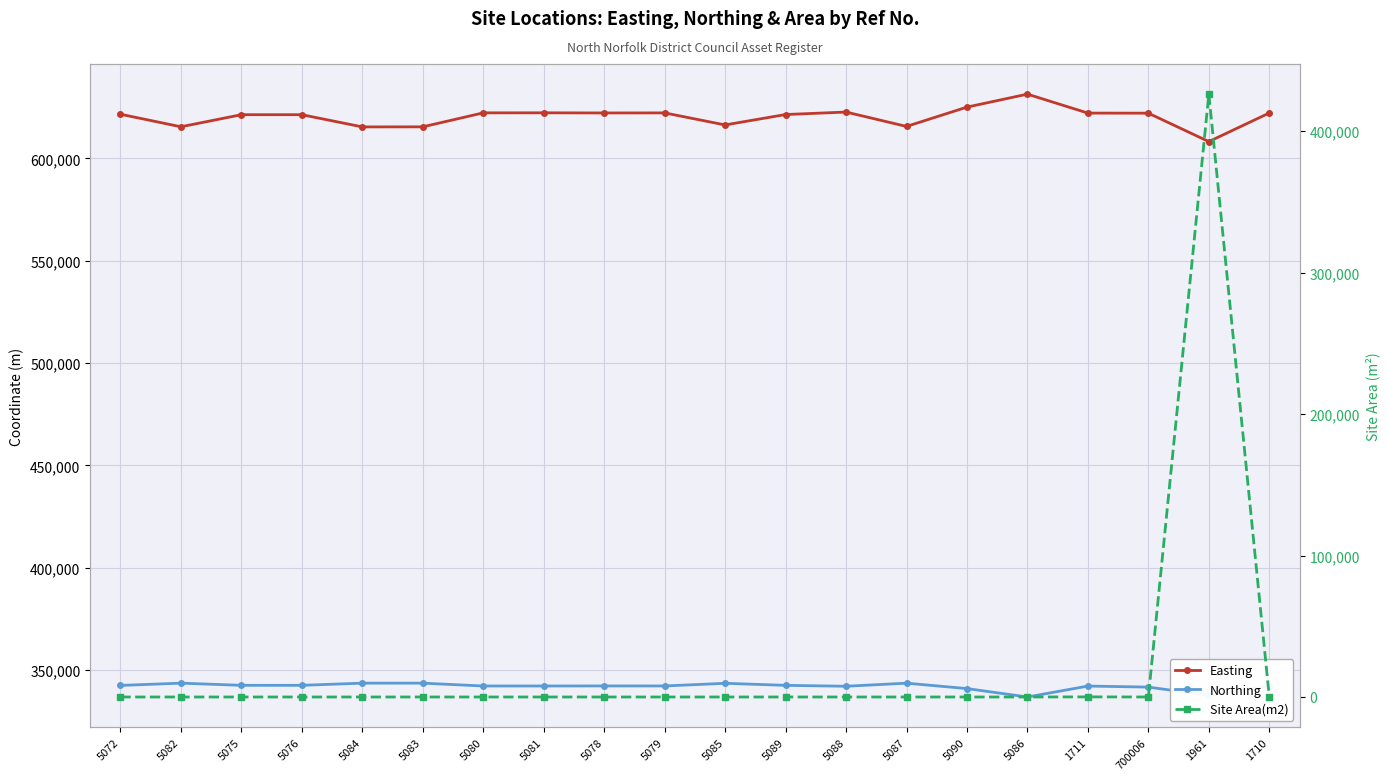

The value of Site Area(m2) at 5076 is 0. True or false?

True